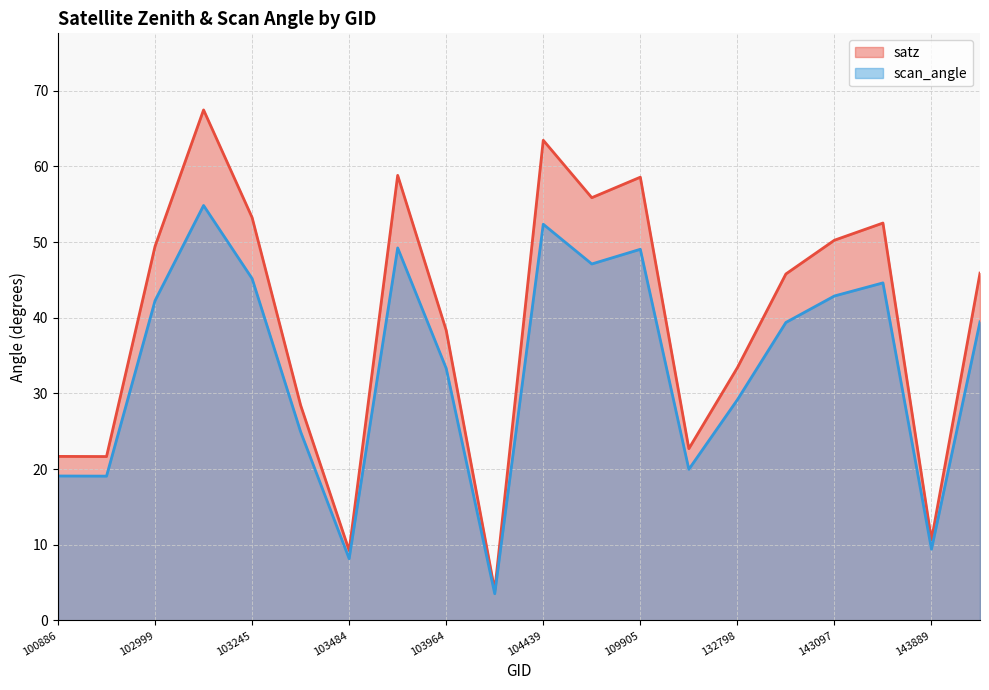

Reading left to right, extract all data points from this chart.

satz: 100886=21.7	102879=21.7	102999=49.5	103127=67.5	103245=53.2	103364=28.4	103484=9.2	103846=58.8	103964=38.3	104079=4.0	104439=63.5	107782=55.9	109905=58.6	122660=22.7	132798=33.4	139421=45.8	143097=50.2	143502=52.5	143889=10.7	148812=45.9
scan_angle: 100886=19.1	102879=19.1	102999=42.3	103127=54.8	103245=45.2	103364=24.9	103484=8.2	103846=49.2	103964=33.3	104079=3.5	104439=52.4	107782=47.1	109905=49.0	122660=20.0	132798=29.2	139421=39.4	143097=42.9	143502=44.6	143889=9.4	148812=39.5